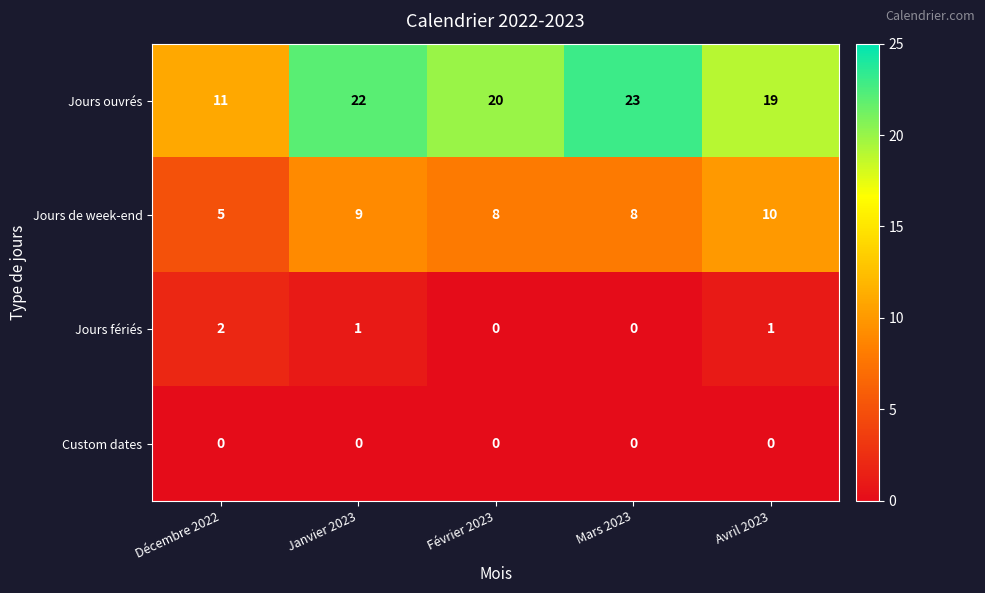

The value of Custom dates at Février 2023 is 0. True or false?

True